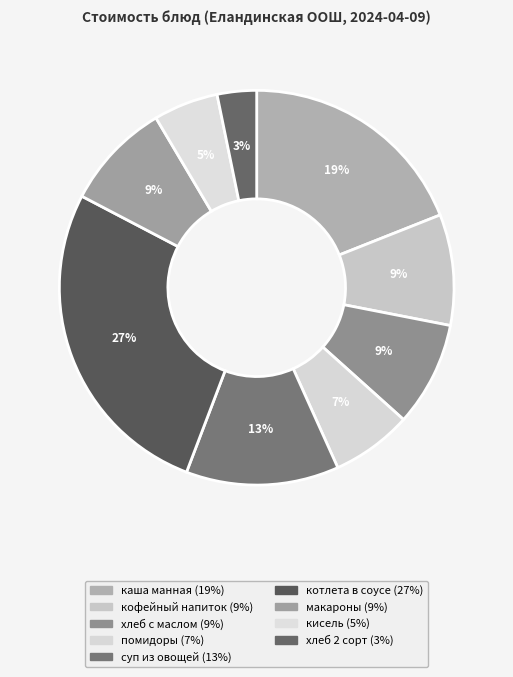

Count the number of slices in the pie.

9